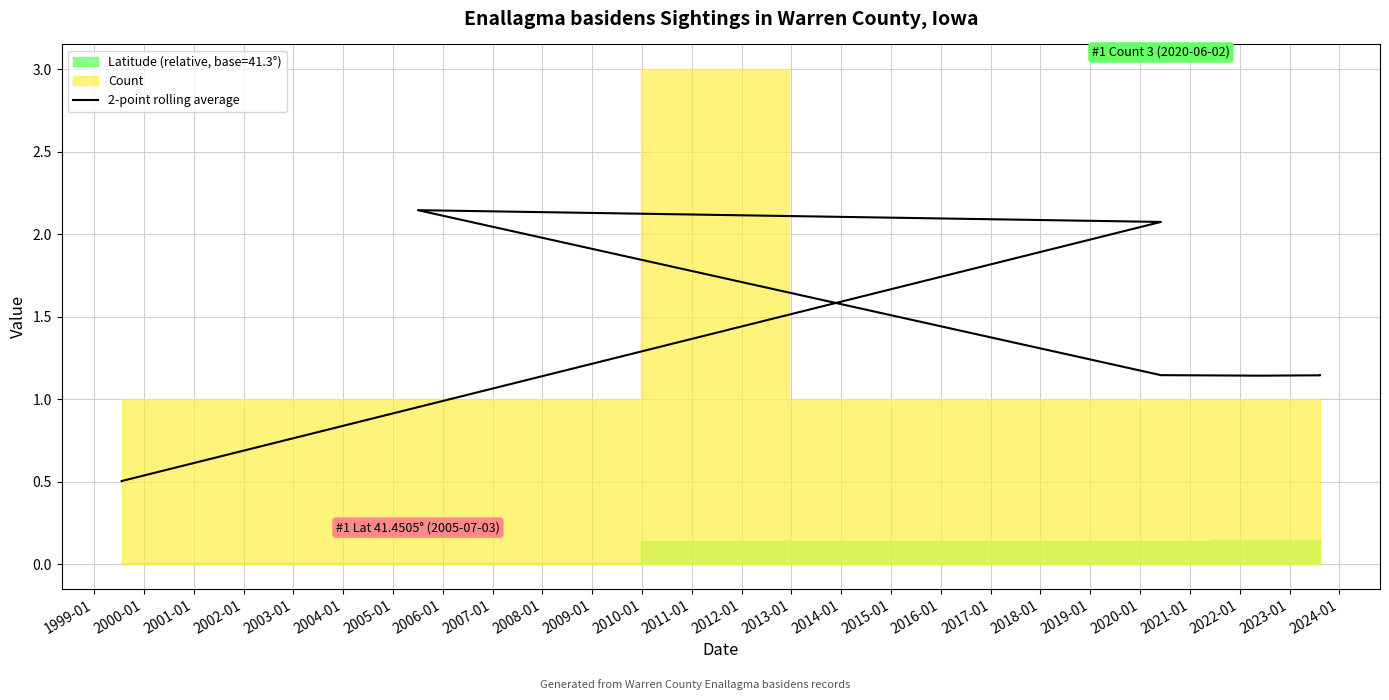

What is the average value?

1.3